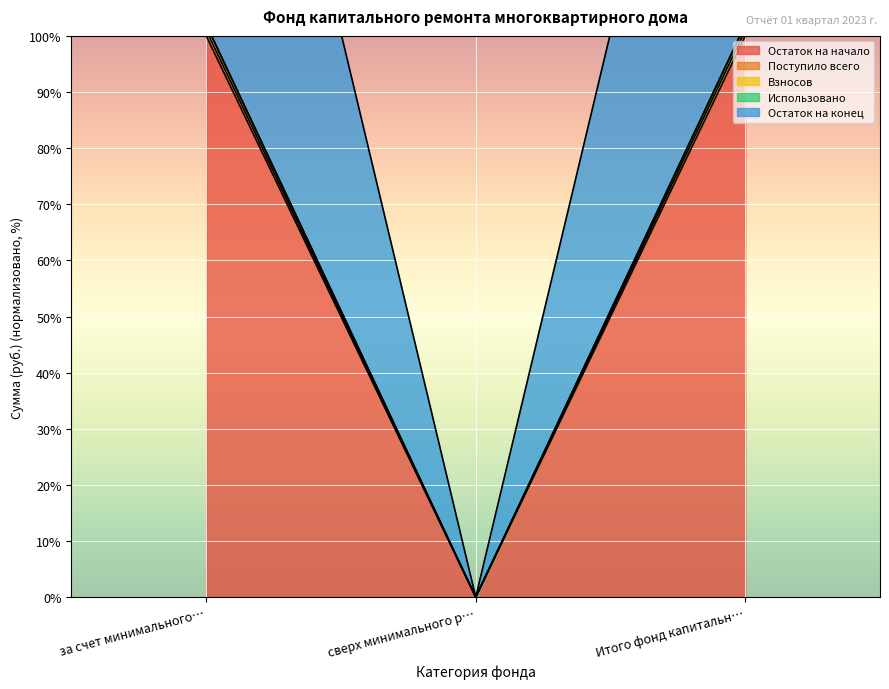

At за счет минимального…, list the series in order from largest to smallest.

Остаток на начало, Взносов, Поступило всего, Остаток на конец